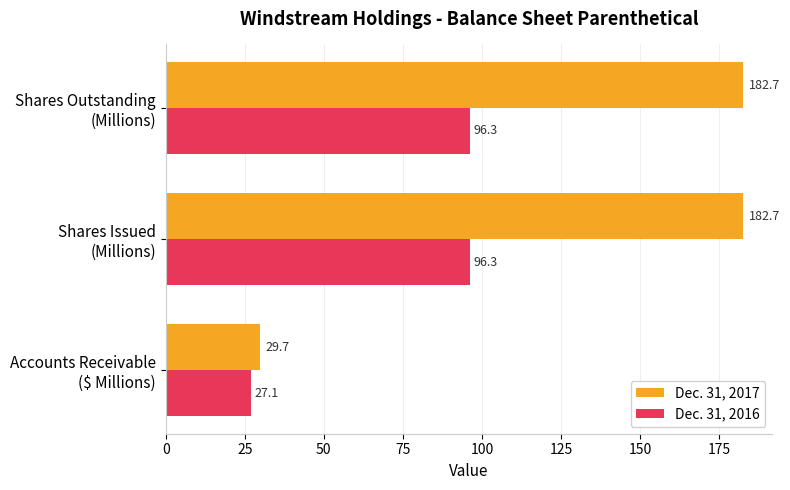

Which series has the widest spread of values?

Dec. 31, 2017